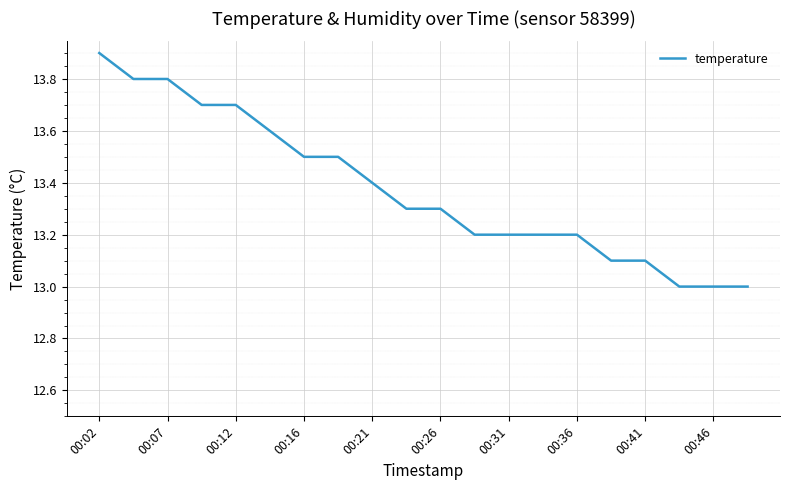

What is the difference between the second highest and minimum values?

0.8